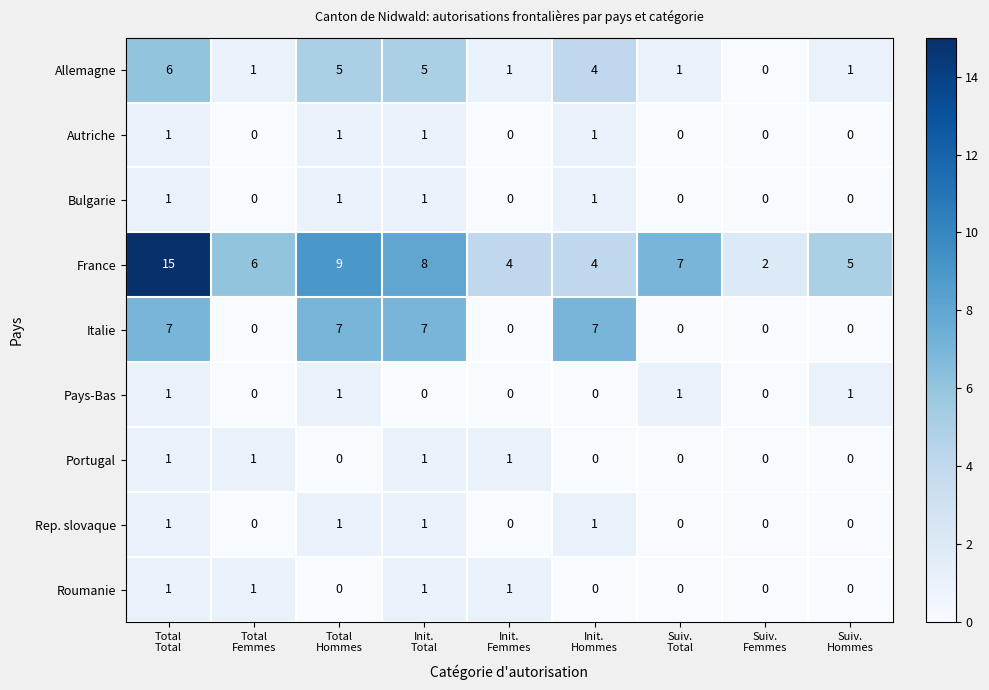

At which category is the sum across all series the highest?

Total
Total